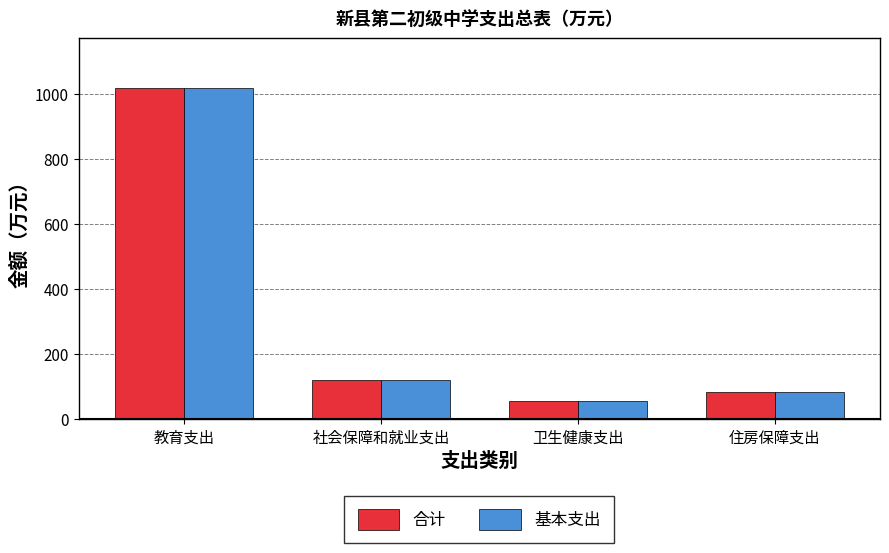

What is the difference between the maximum and minimum values in the 基本支出 series?

963.3